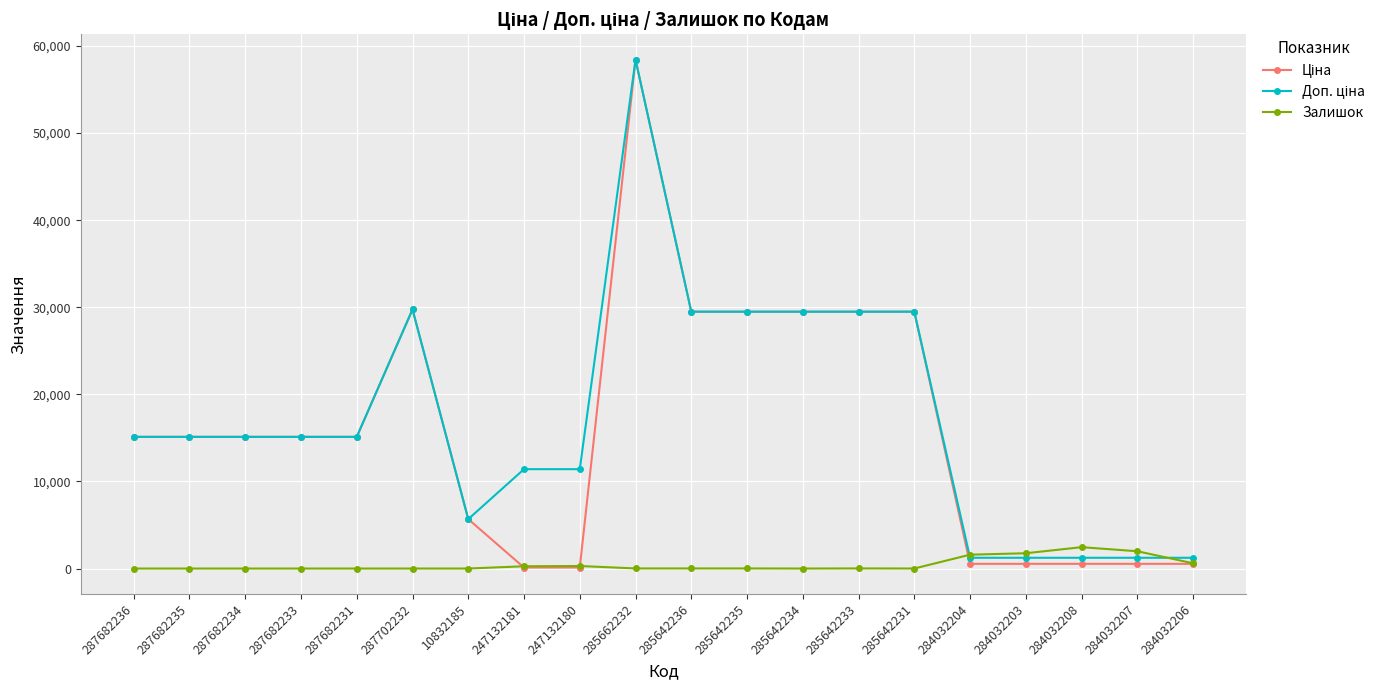

Is it true that Залишок equals 4.0 at 285642231?

True